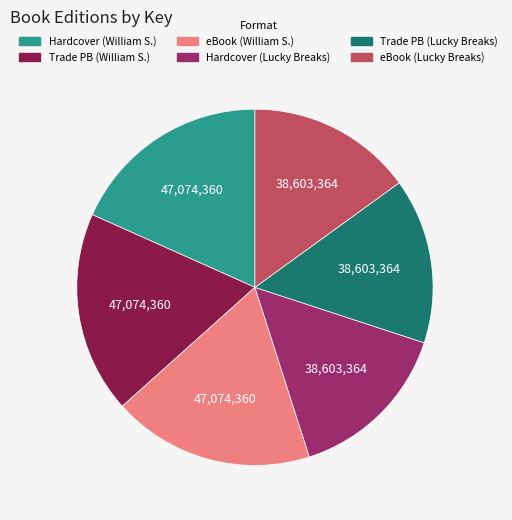

The Trade PB (William S.) slice represents 18% of the pie. True or false?

True